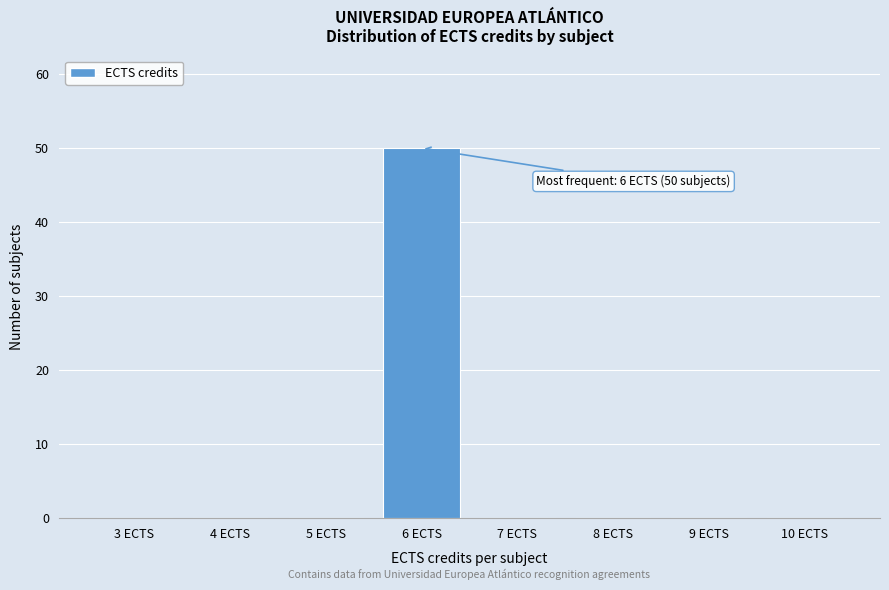

Reading left to right, extract all data points from this chart.

3 ECTS=0	4 ECTS=0	5 ECTS=0	6 ECTS=50	7 ECTS=0	8 ECTS=0	9 ECTS=0	10 ECTS=0